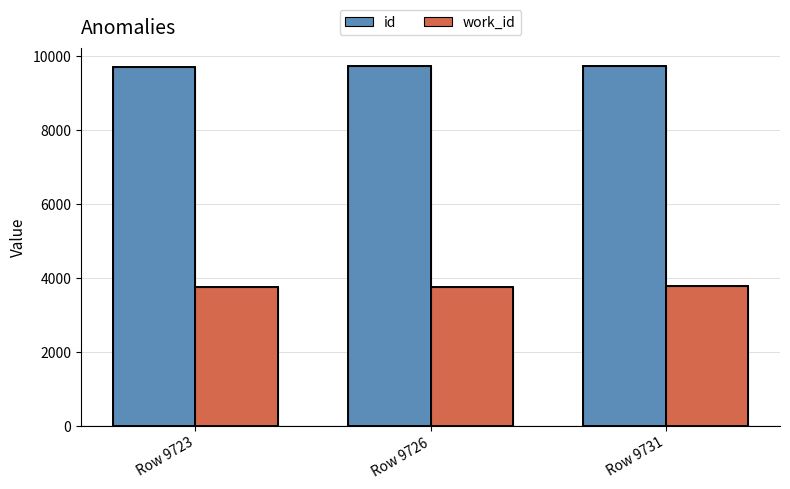

What is the minimum value shown in the chart?

3772